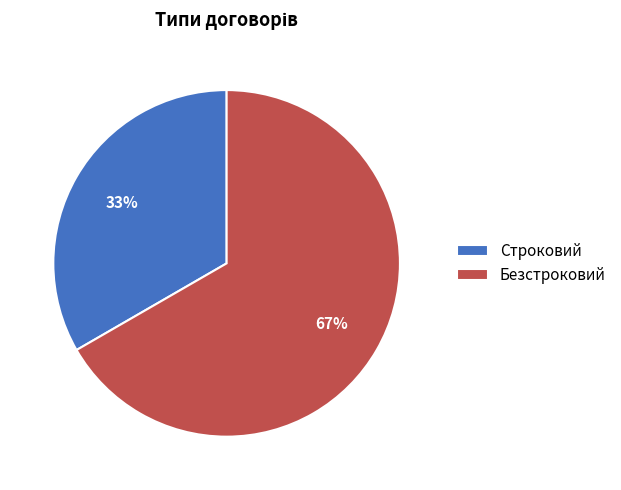

What is the largest slice in the pie chart?

Безстроковий